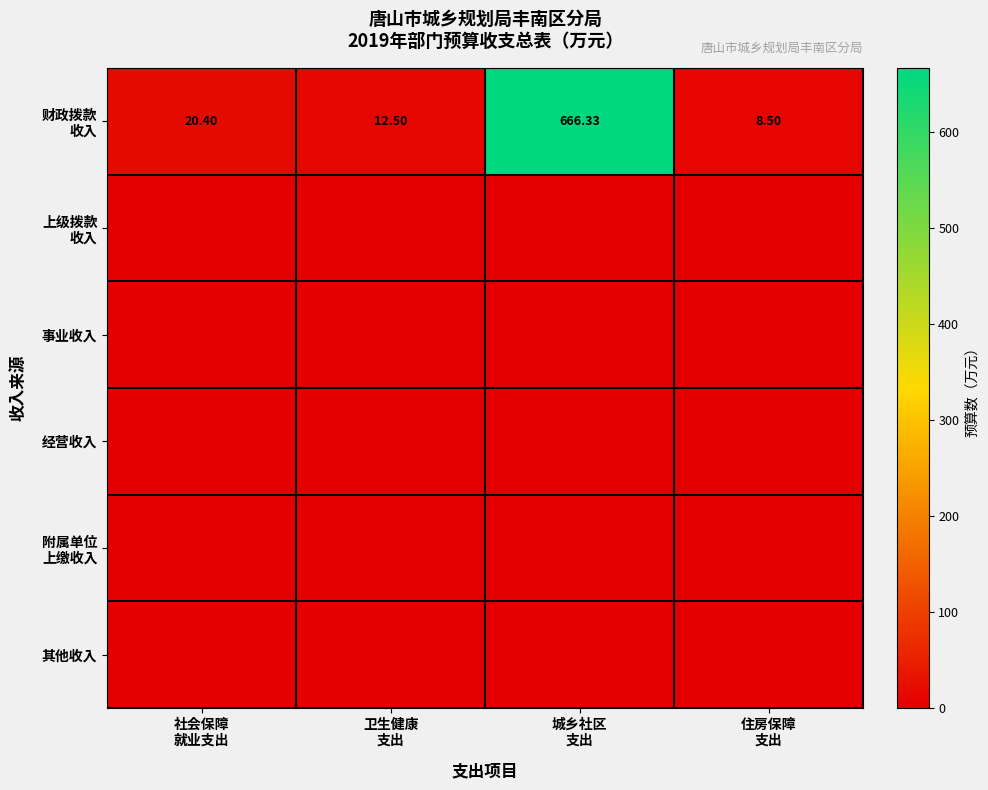

Which label corresponds to the largest value in the chart?

城乡社区
支出